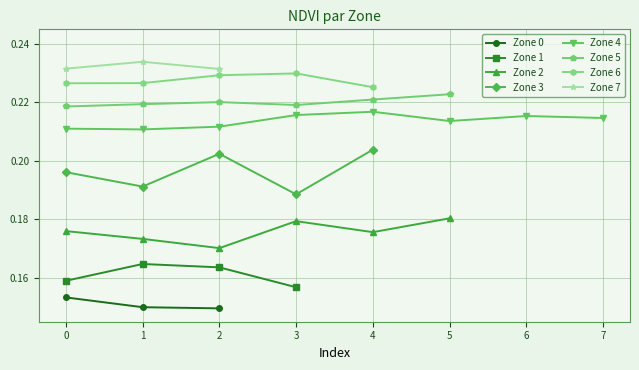

The value of Zone 3 at 0 is 0.3. True or false?

False